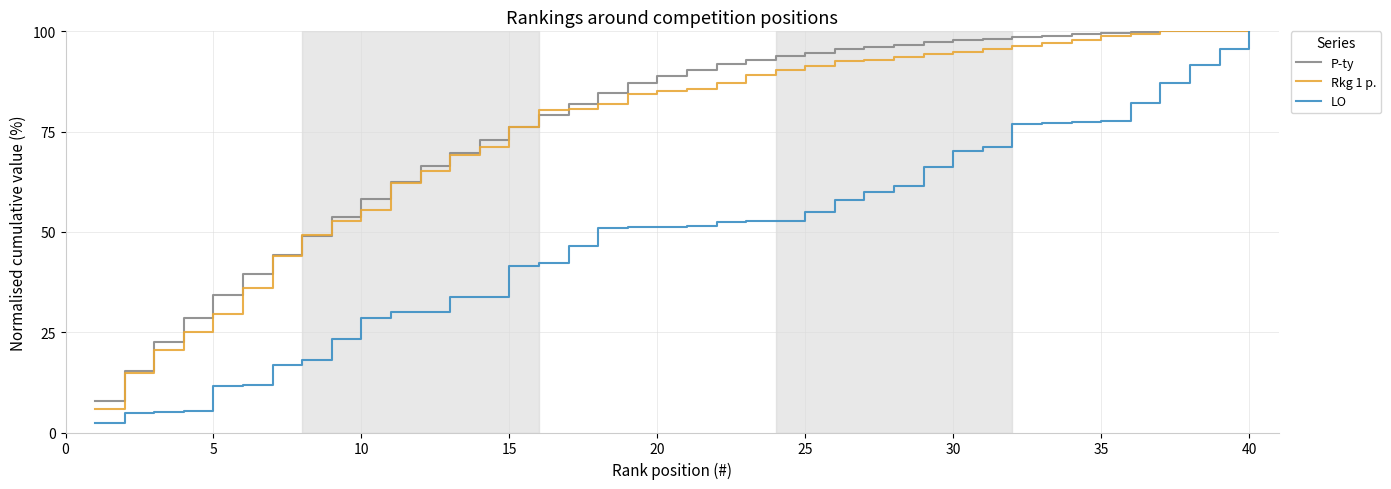

Which series has the largest range (max minus min)?

LO